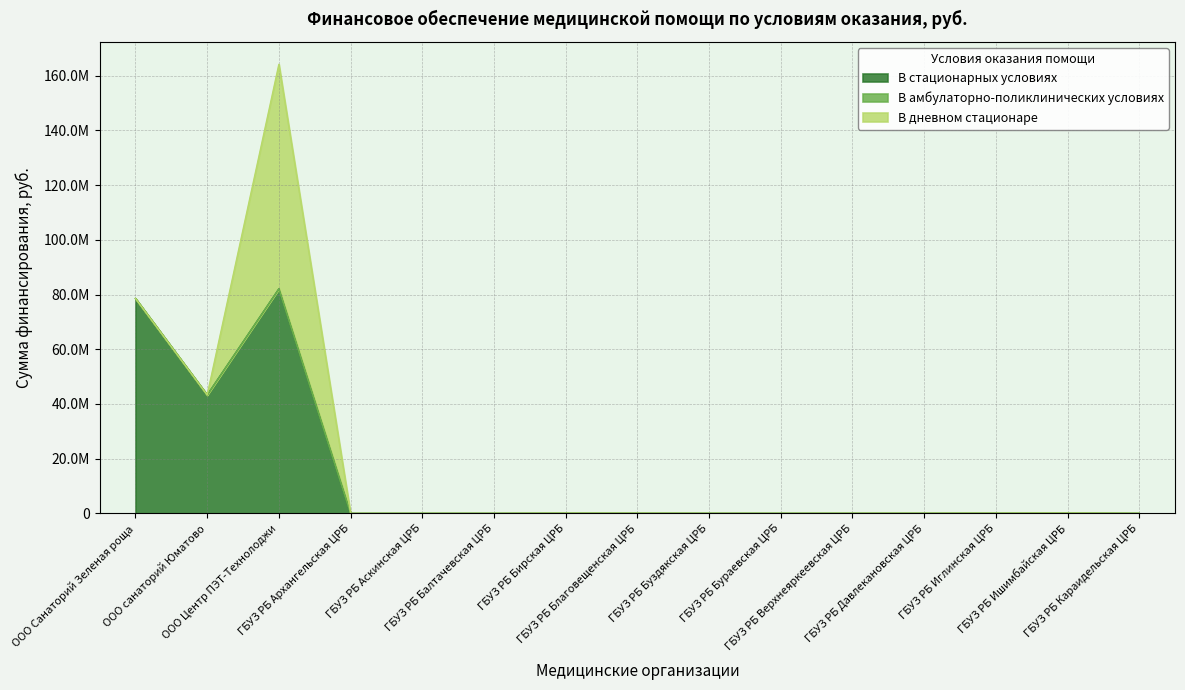

What is the label of the 15th point from the left?

ГБУЗ РБ Караидельская ЦРБ